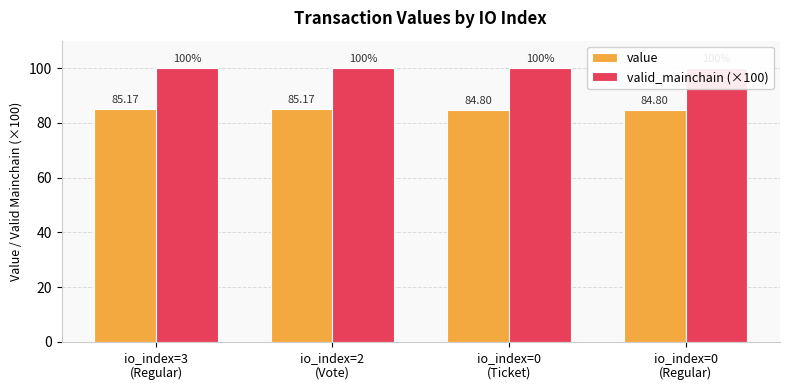

Reading left to right, list all the values displayed in this chart.

value: io_index=3
(Regular)=85.2	io_index=2
(Vote)=85.2	io_index=0
(Ticket)=84.8	io_index=0
(Regular)=84.8
valid_mainchain (×100): io_index=3
(Regular)=100.0	io_index=2
(Vote)=100.0	io_index=0
(Ticket)=100.0	io_index=0
(Regular)=100.0